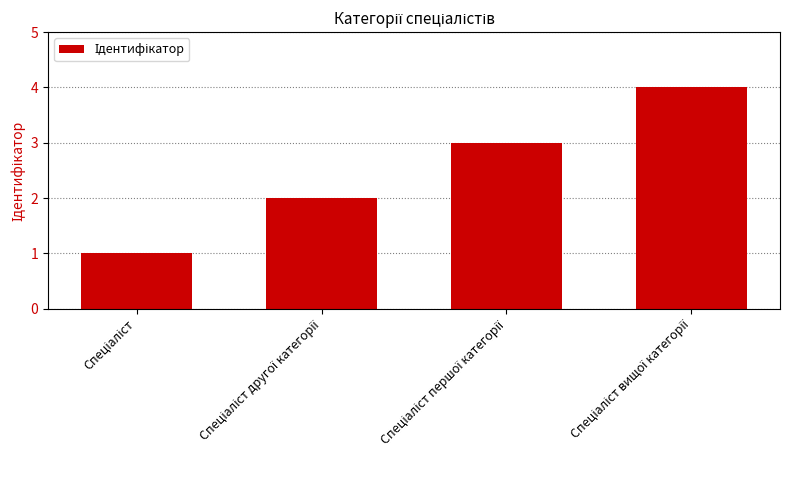

What is the sum of all values?

10